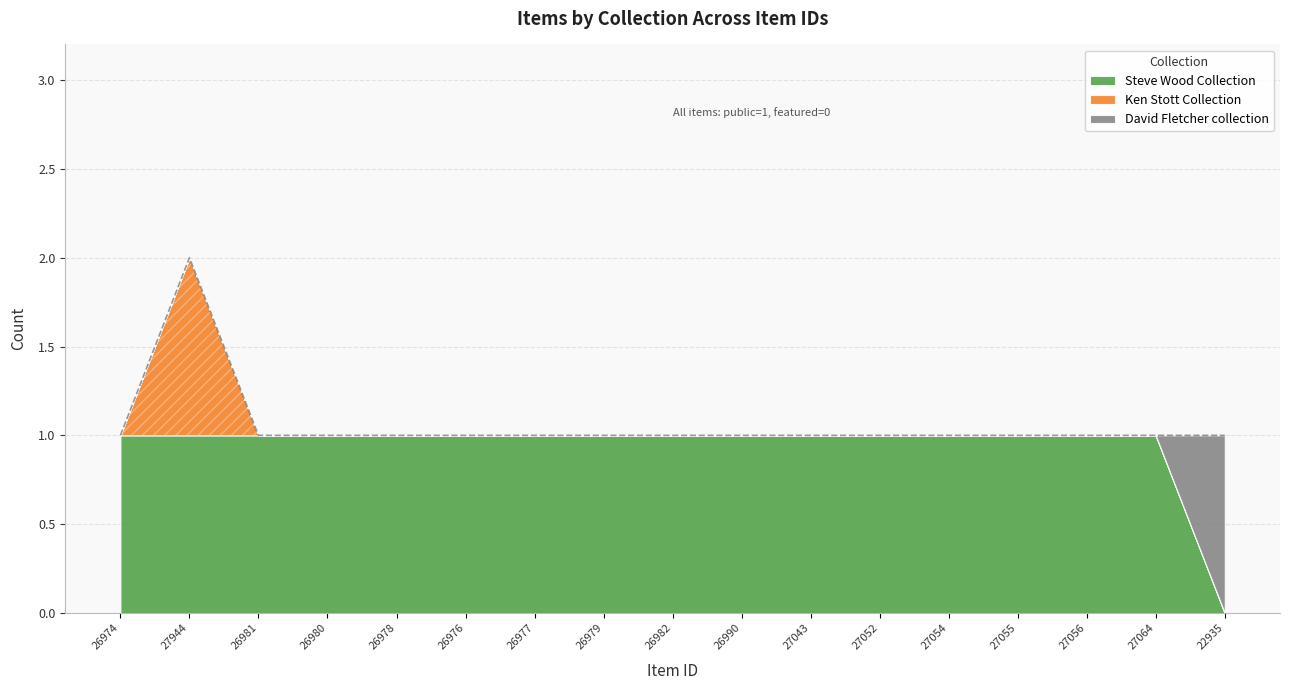

List the labels in order of Ken Stott Collection value, smallest first.

26974, 26981, 26980, 26978, 26976, 26977, 26979, 26982, 26990, 27043, 27052, 27054, 27055, 27056, 27064, 22935, 27944